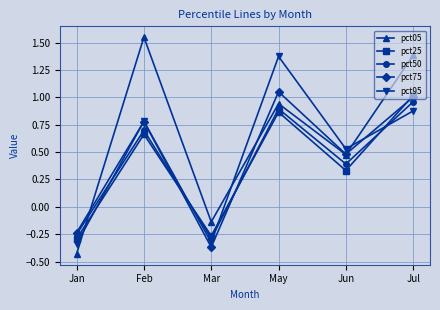

What is the label of the 4th point from the right?

Mar